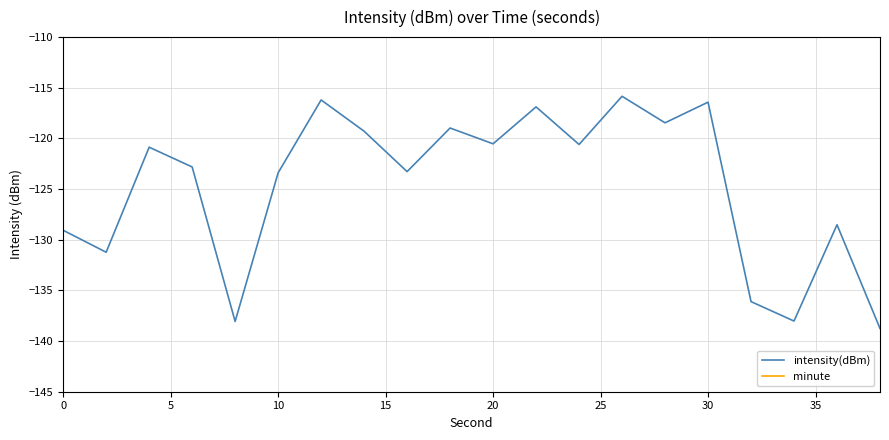

True or false: minute has more than 0 points higher than both neighbors.

False